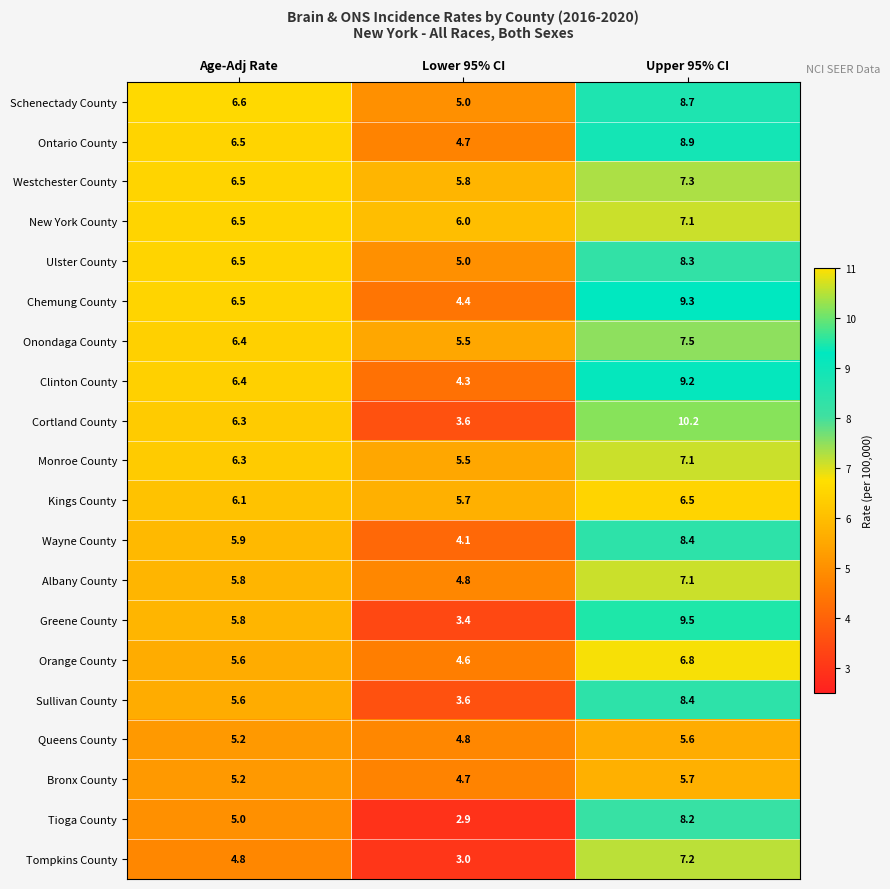

What is the difference between the maximum and minimum values in the Monroe County series?

1.6